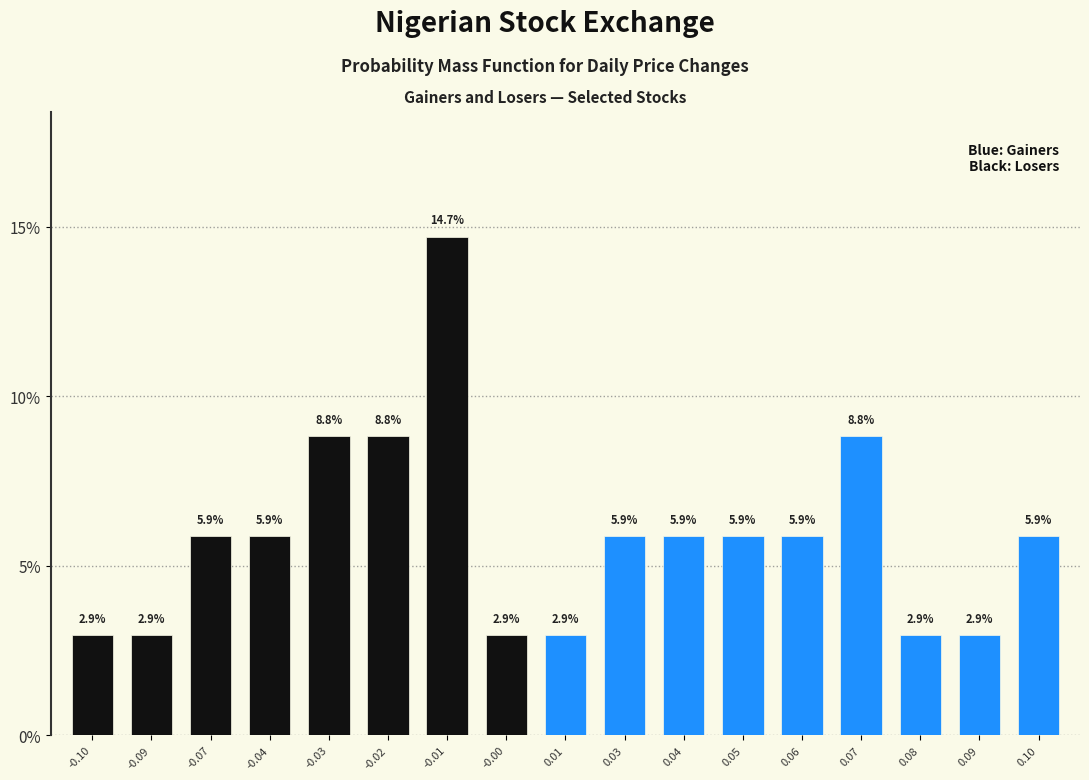

Reading left to right, what are all the values shown in this chart?

-0.10=2.9	-0.09=2.9	-0.07=5.9	-0.04=5.9	-0.03=8.8	-0.02=8.8	-0.01=14.7	-0.00=2.9	0.01=2.9	0.03=5.9	0.04=5.9	0.05=5.9	0.06=5.9	0.07=8.8	0.08=2.9	0.09=2.9	0.10=5.9